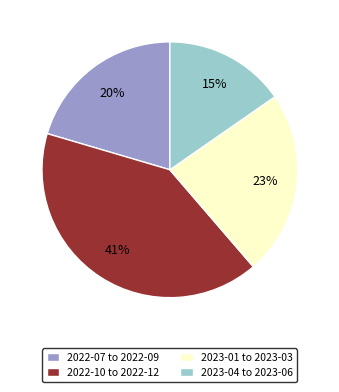

True or false: 2022-07 to 2022-09 accounts for 9% of the total.

False